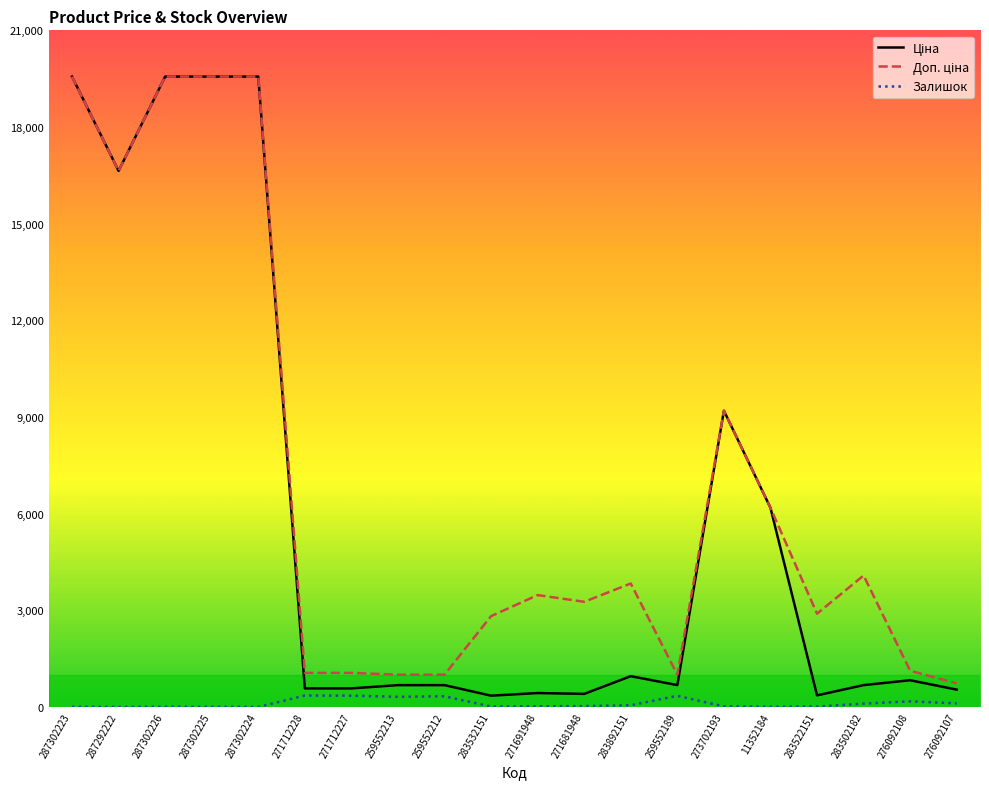

What is the maximum value shown in the chart?

19564.9